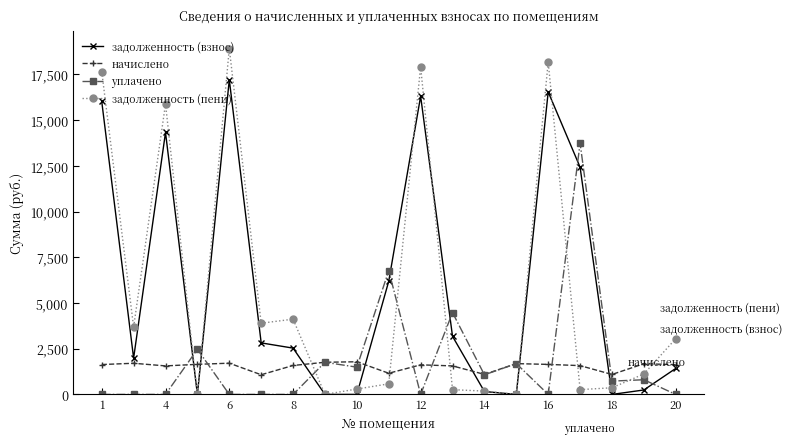

What is the highest value of the уплачено series?

13738.0